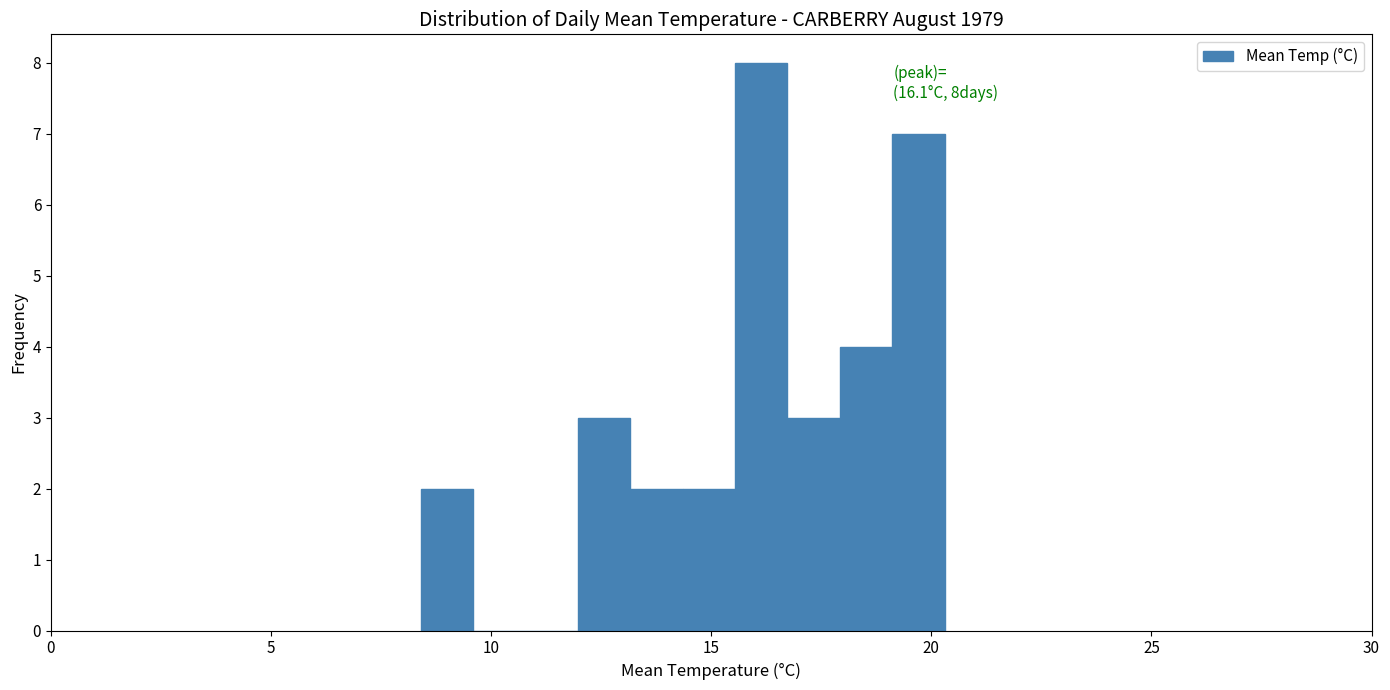

Around what value on the x-axis is the tallest bar? Give the approximate position of its centre, as read against the axis.

16.0